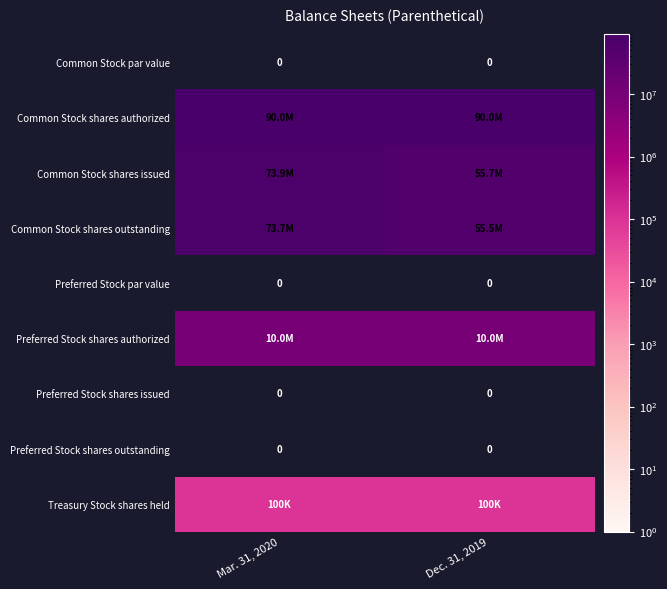

At which label is Preferred Stock shares issued closest to 0?

Mar. 31, 2020